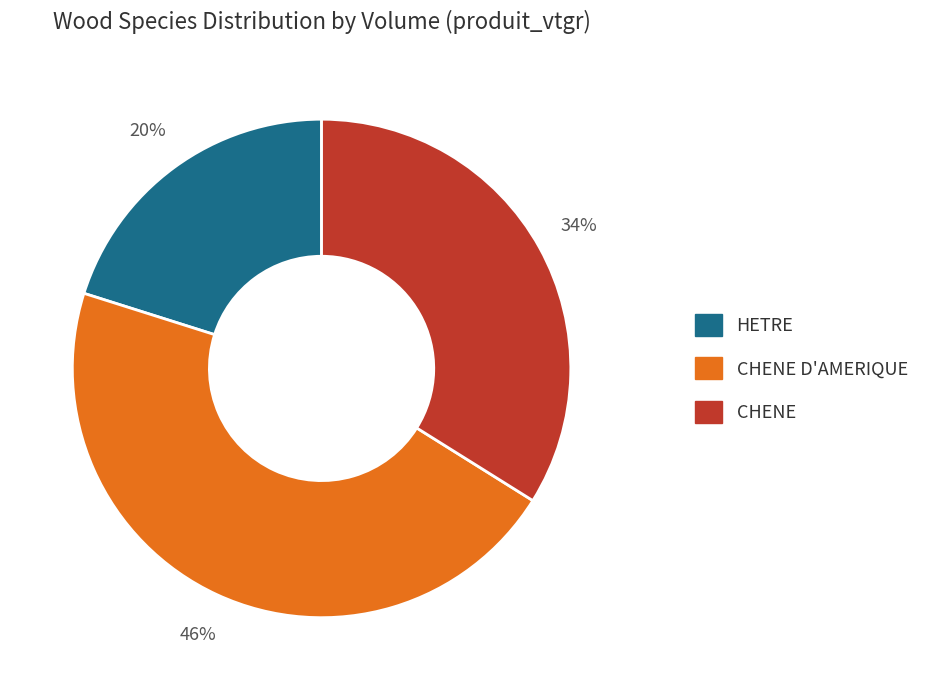

Which slice is the largest?

CHENE D'AMERIQUE